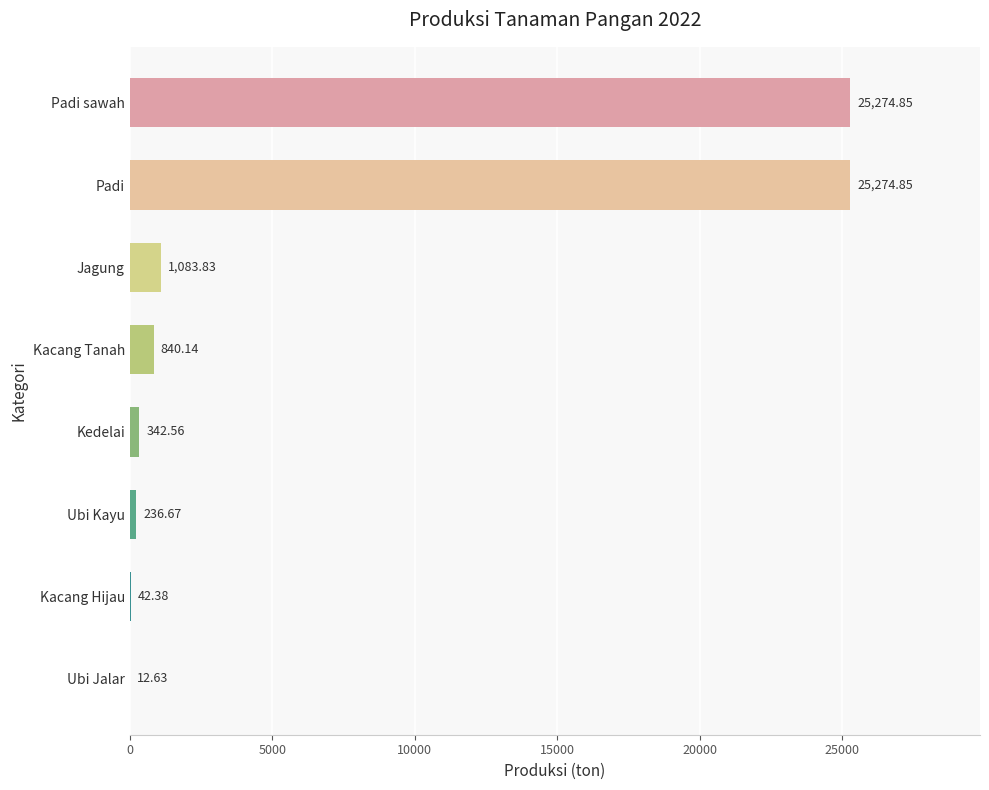

What is the change in value from Kacang Hijau to Padi?

+25232.5